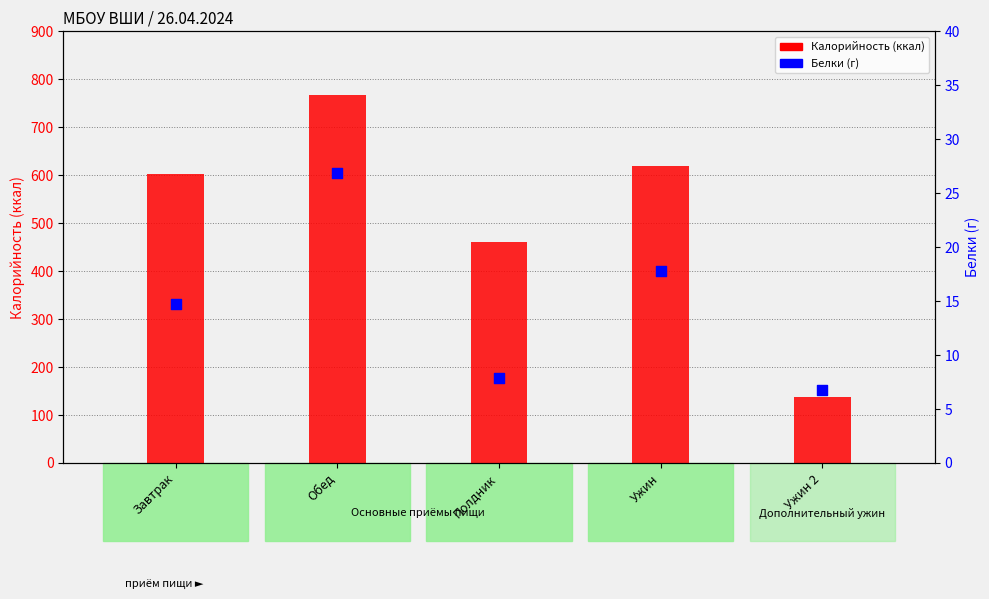

At which category is the sum across all series the highest?

Обед